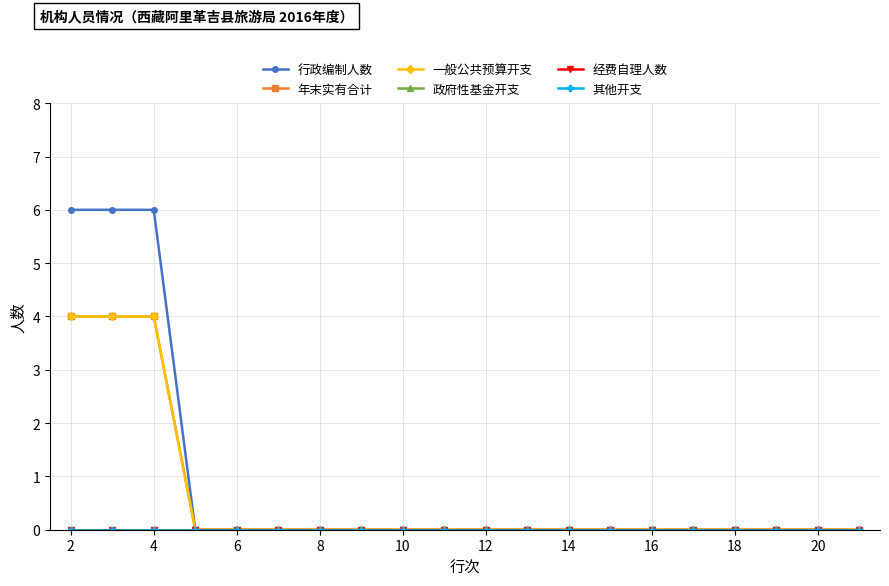

Is this an area chart (filled region under the line)?

No